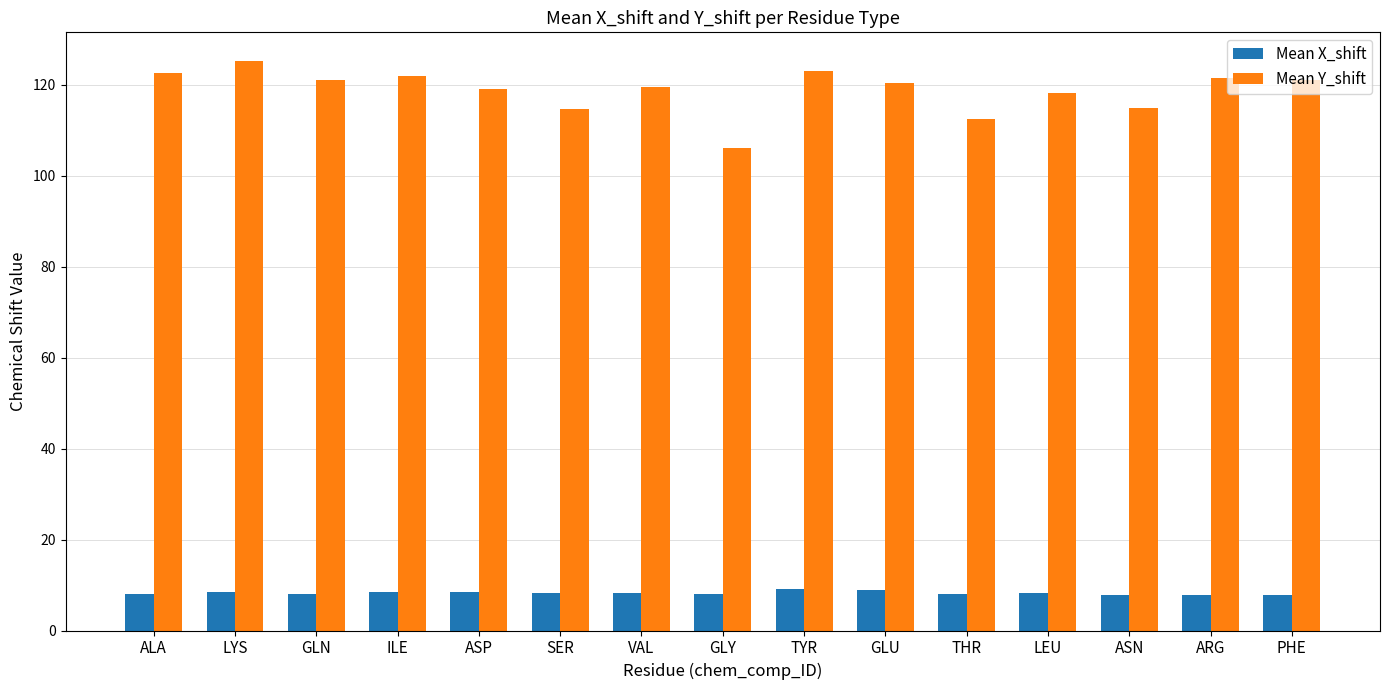

Is it true that Mean Y_shift equals 59.9 at THR?

False